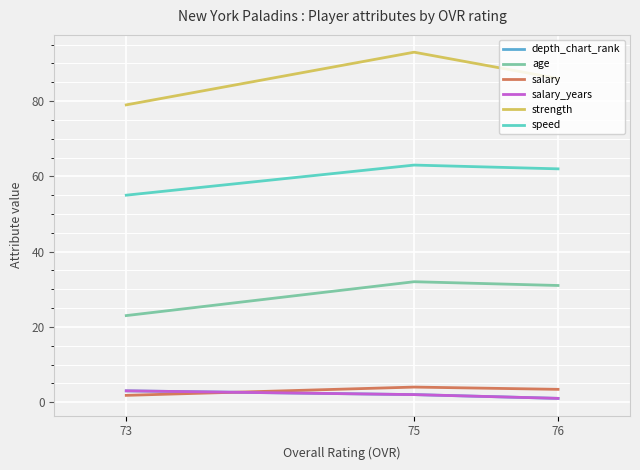

At which category is the sum across all series the highest?

75